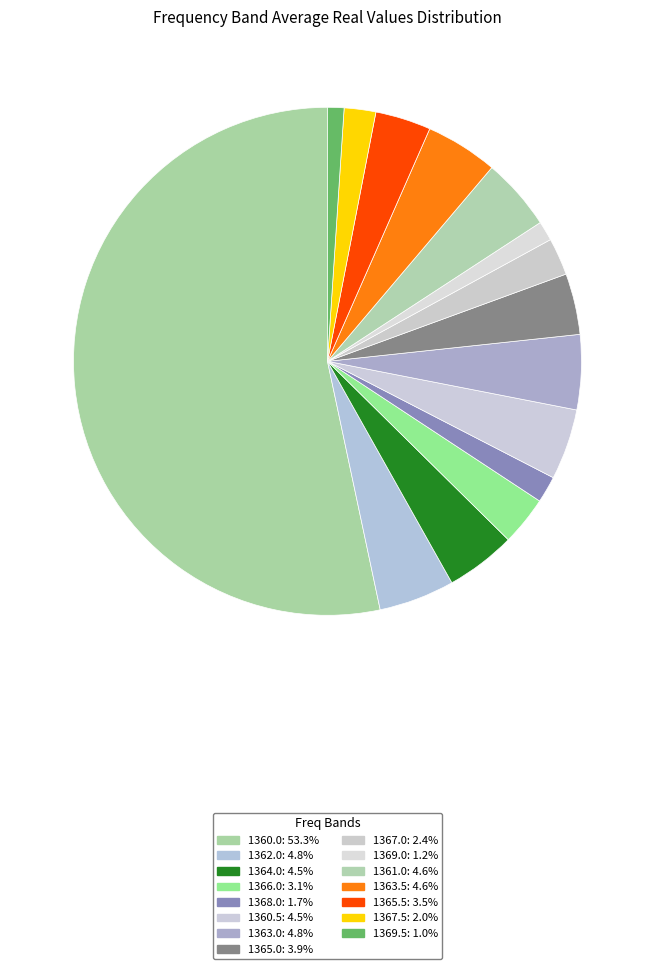

How many segments does this pie chart have?

15